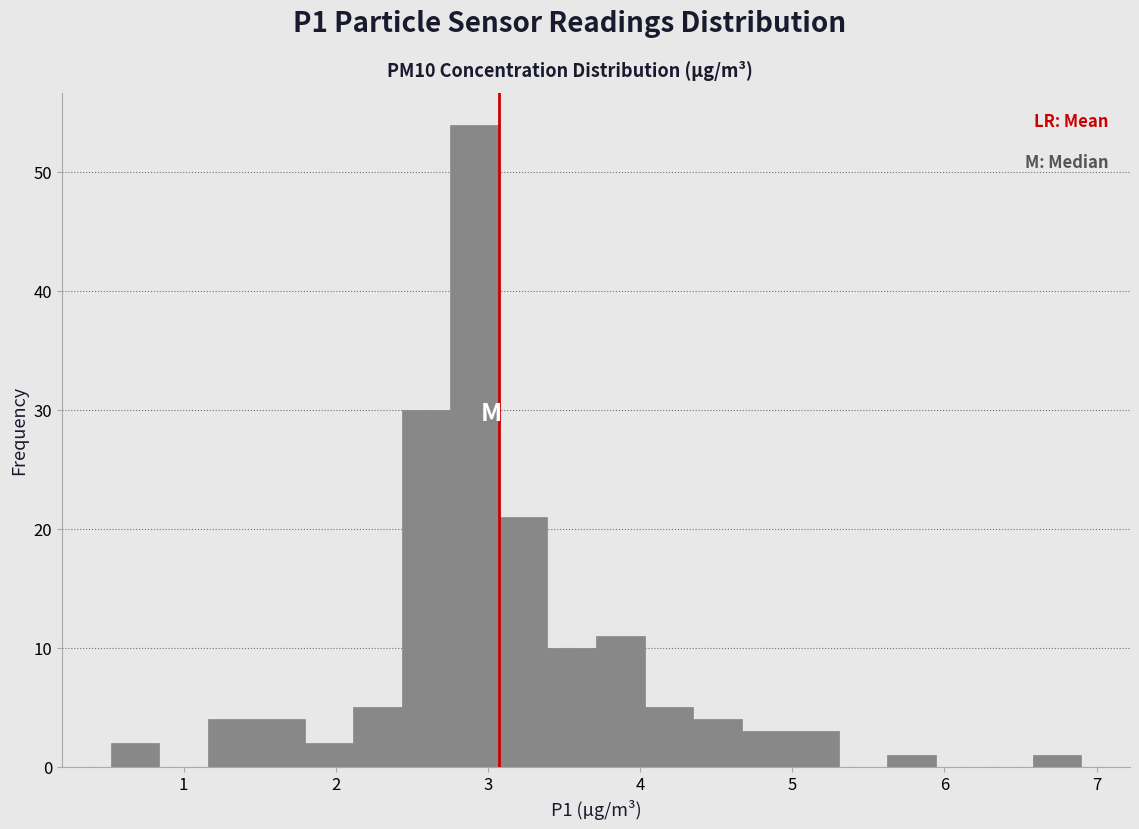

Around what value on the x-axis is the tallest bar? Give the approximate position of its centre, as read against the axis.

2.9